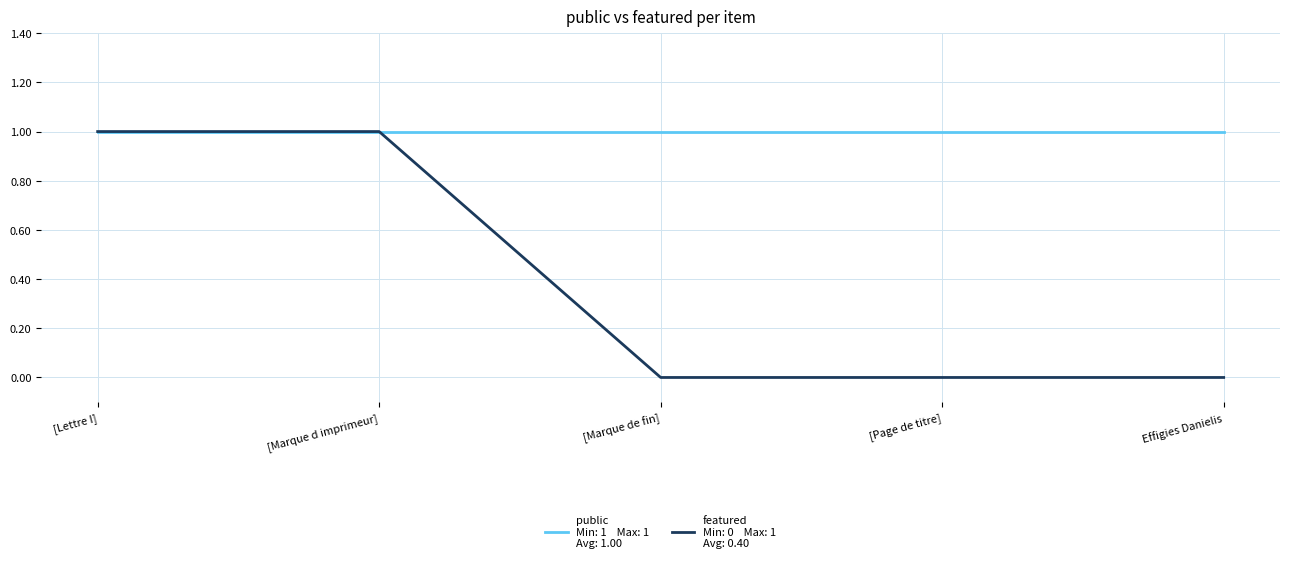

What is the difference between the highest and lowest values at Effigies Danielis?

1